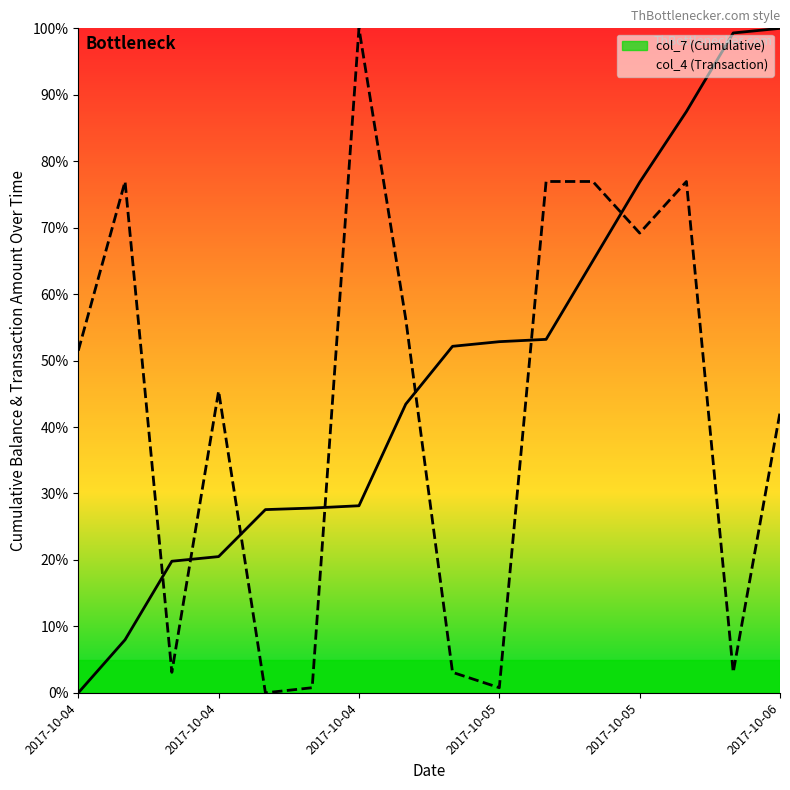

Rank the series by their maximum value, from lowest to highest.

col_7 line, col_4 line